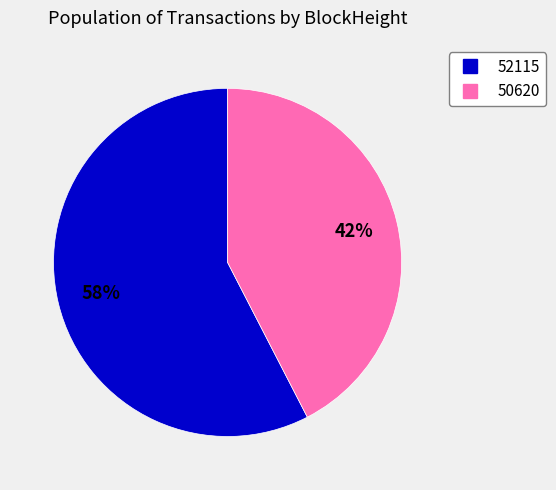

Is there any slice that represents more than half of the pie?

Yes